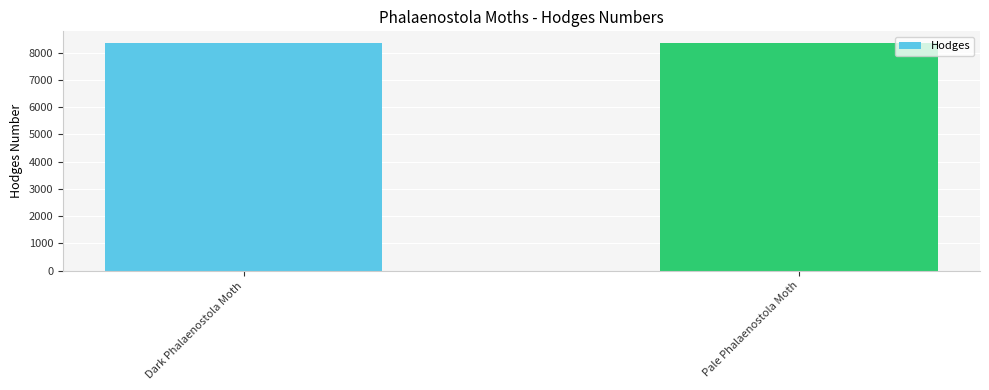

Does the chart contain stacked bars?

No